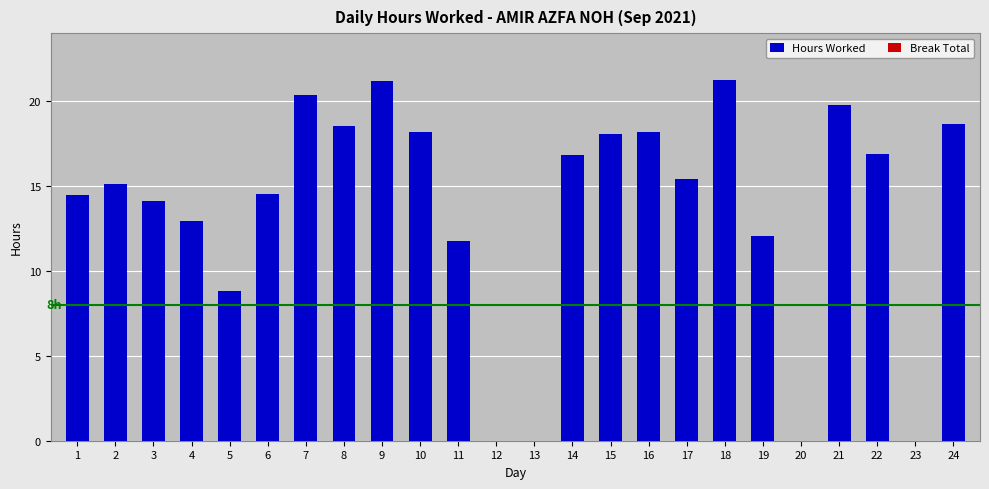

What is the sum of all values?

327.1